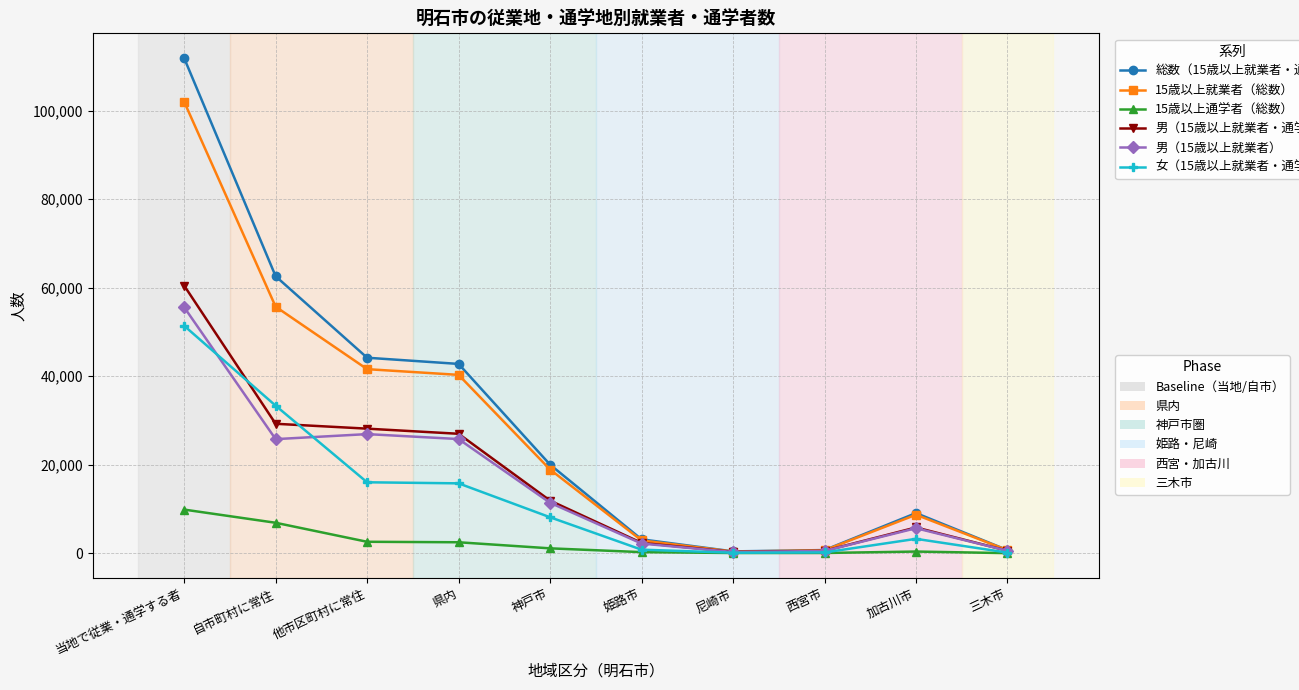

What is the greatest value displayed?

111915